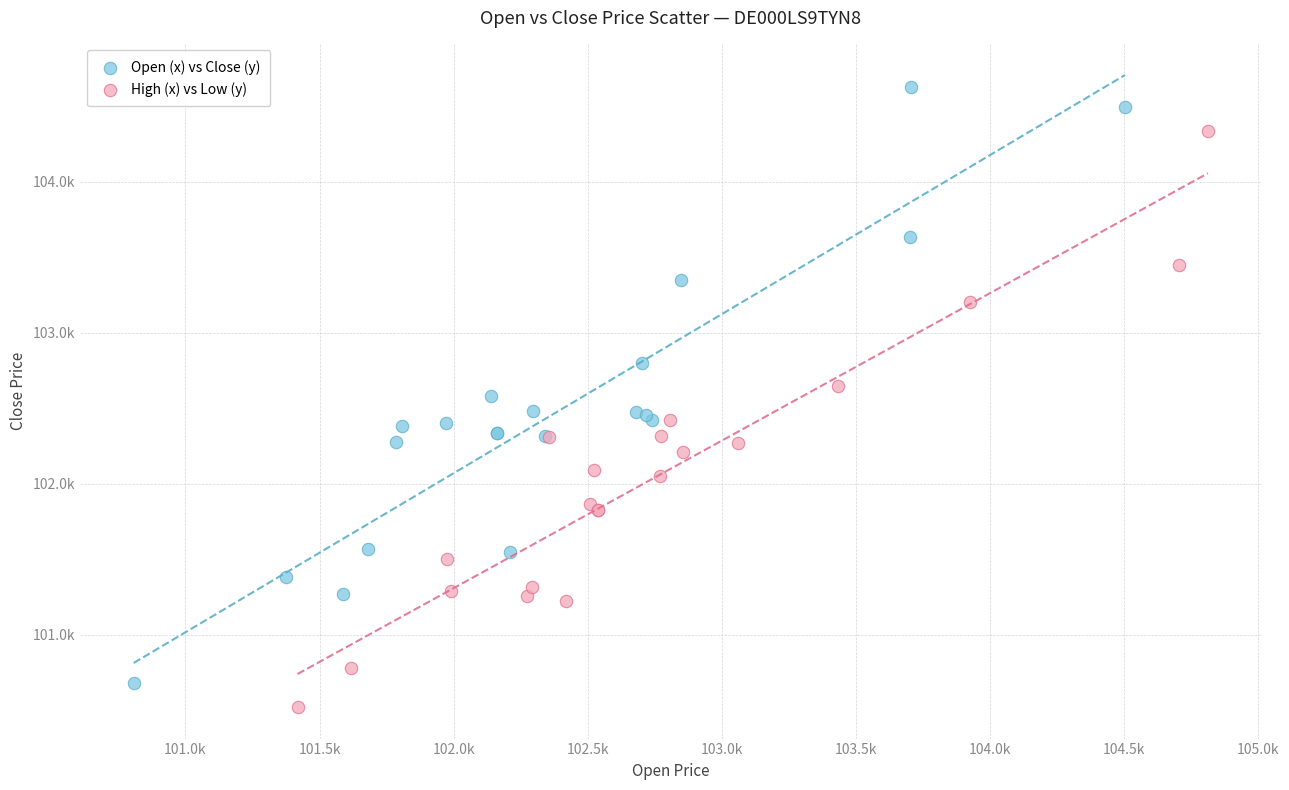

Which series contains the lowest Y value?

High (x) vs Low (y)